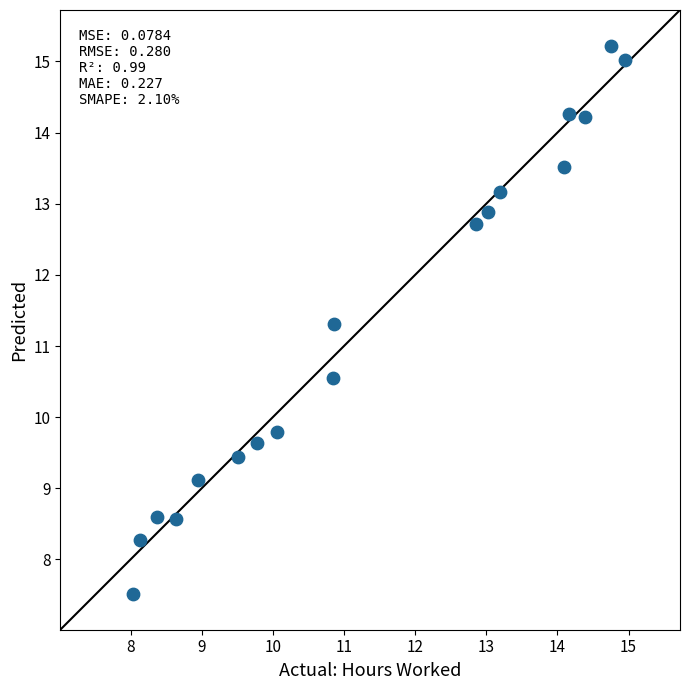

What is the range of Y values (max minus min)?

7.7